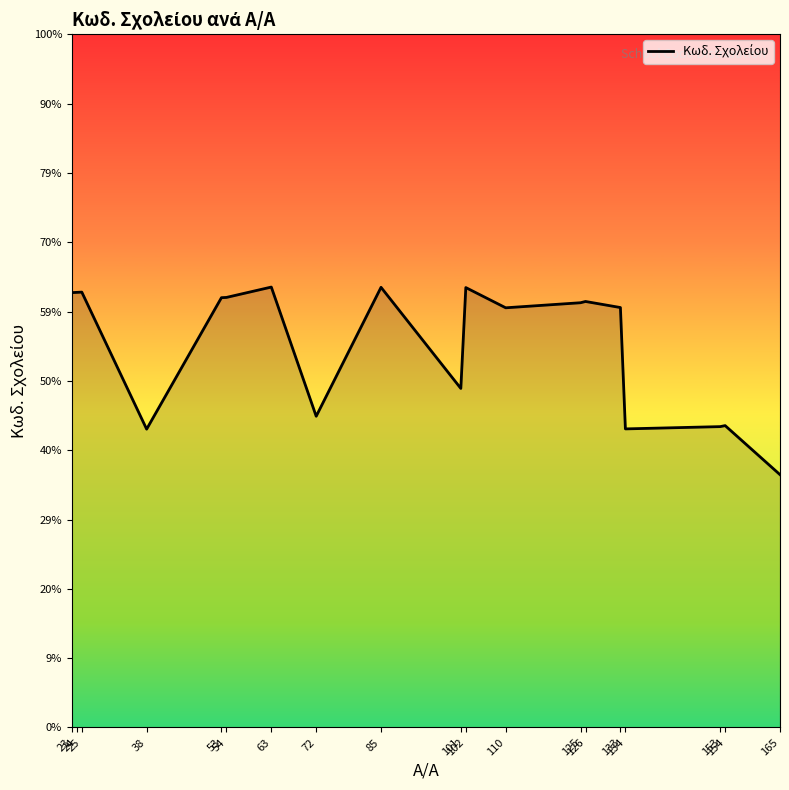

List the labels in order of value, largest first.

63, 85, 102, 25, 24, 23, 54, 53, 126, 125, 133, 110, 101, 72, 154, 153, 134, 38, 165